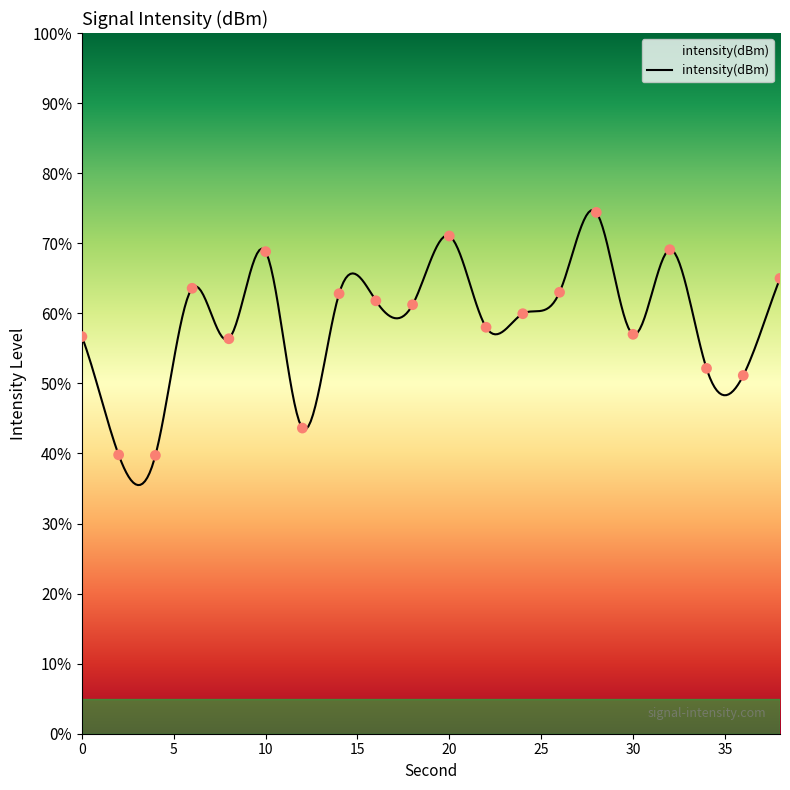

Approximately how many times larger is the value at 34 compared to 10?

0.8